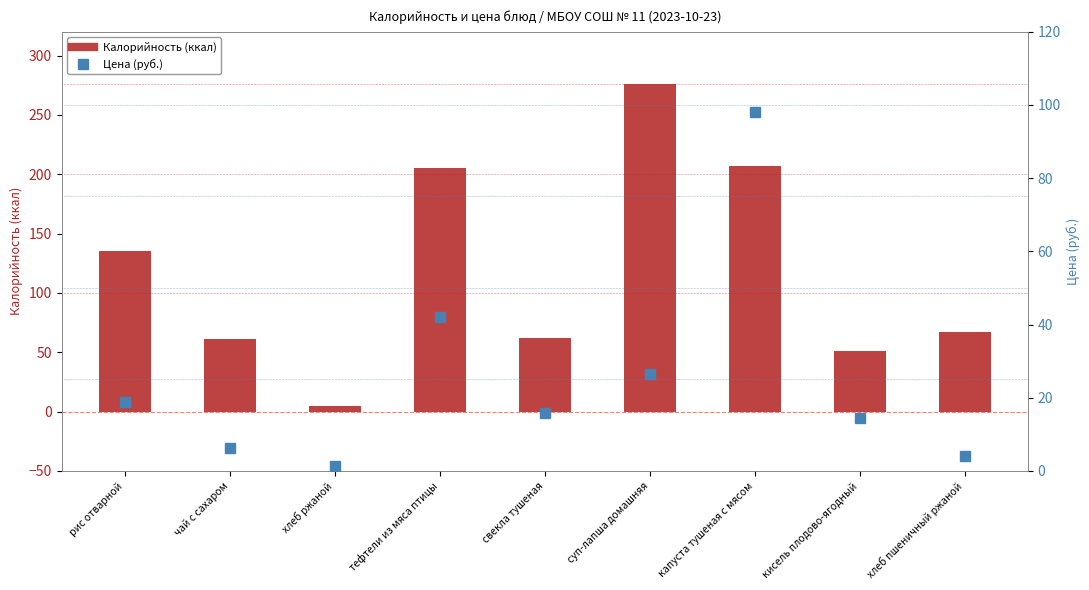

At which label does Цена (руб.) first exceed 15?

рис отварной